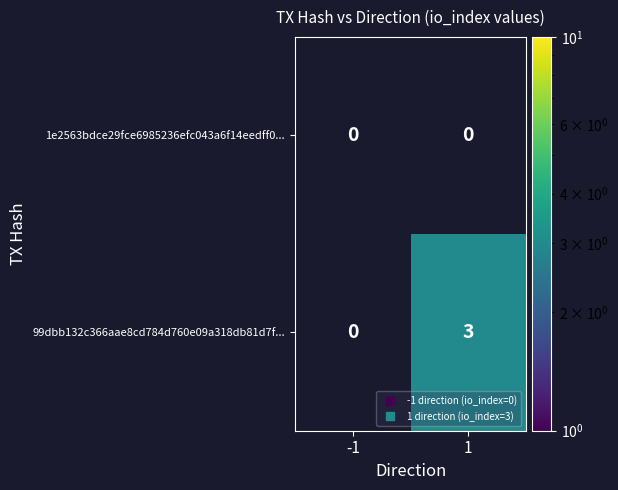

Rank the series at 1 from lowest to highest value.

1e2563bdce29fce6985236efc043a6f14eedff0..., 99dbb132c366aae8cd784d760e09a318db81d7f...